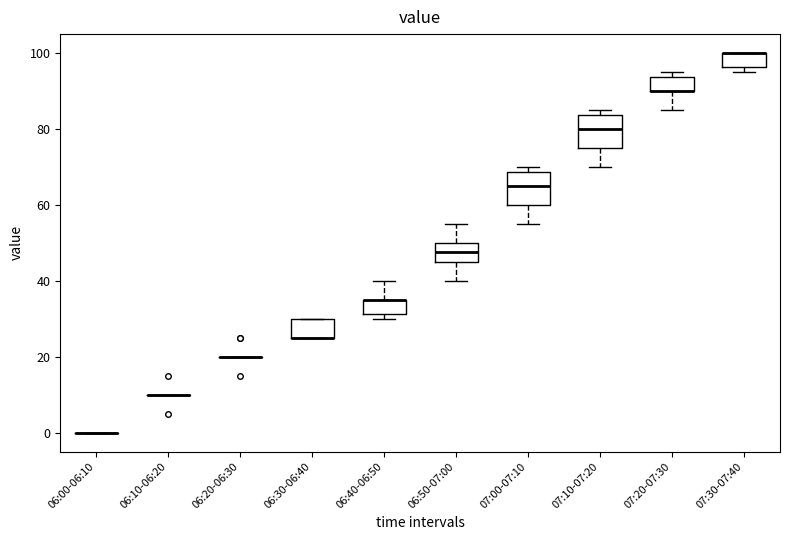

Reading left to right, transcribe this box plot: for each box, give where its median line is, the range the box spans, and where its two whiskers end, as read against the y-axis. The values are not printed on the chart, so give them approximately, as read against the axis.

06:00-06:10: box collapsed to a line at 0, whiskers 0 to 0
06:10-06:20: box collapsed to a line at 10, whiskers 10 to 10
06:20-06:30: box collapsed to a line at 20, whiskers 20 to 20
06:30-06:40: median 26 (drawn on the box's lower edge), box 26 to 30, whiskers 26 to 30
06:40-06:50: median 36 (drawn on the box's upper edge), box 32 to 36, whiskers 30 to 40
06:50-07:00: median 48, box 46 to 50, whiskers 40 to 56
07:00-07:10: median 66, box 60 to 68, whiskers 56 to 70
07:10-07:20: median 80, box 76 to 84, whiskers 70 to 86
07:20-07:30: median 90 (drawn on the box's lower edge), box 90 to 94, whiskers 86 to 96
07:30-07:40: median 100 (drawn on the box's upper edge), box 96 to 100, whiskers 96 (just below the box's lower edge) to 100